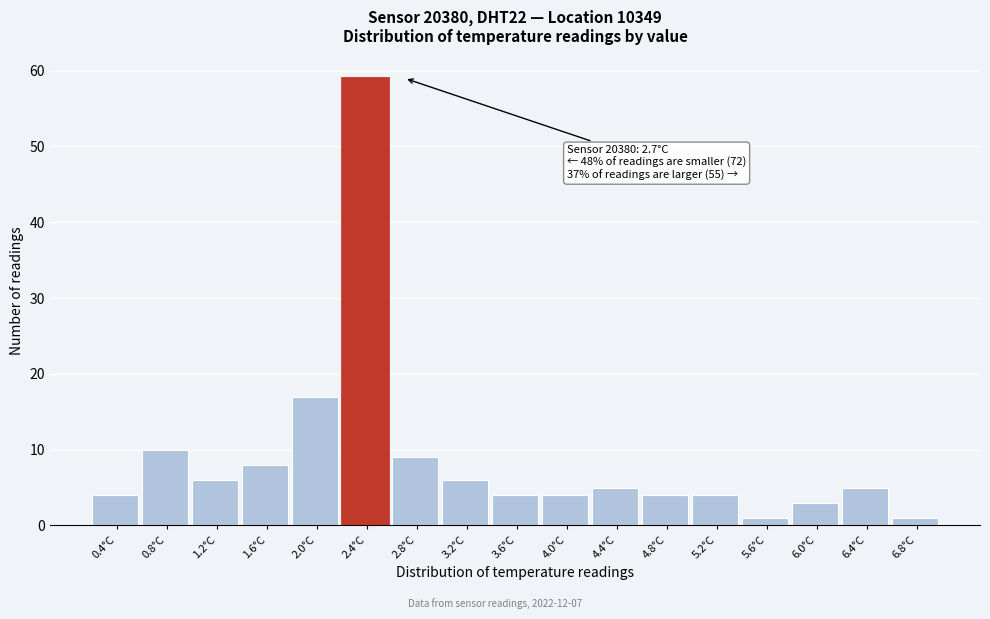

Reading left to right, transcribe all the data shown in this chart.

0.4°C=4	0.8°C=10	1.2°C=6	1.6°C=8	2.0°C=17	2.4°C=59	2.8°C=9	3.2°C=6	3.6°C=4	4.0°C=4	4.4°C=5	4.8°C=4	5.2°C=4	5.6°C=1	6.0°C=3	6.4°C=5	6.8°C=1